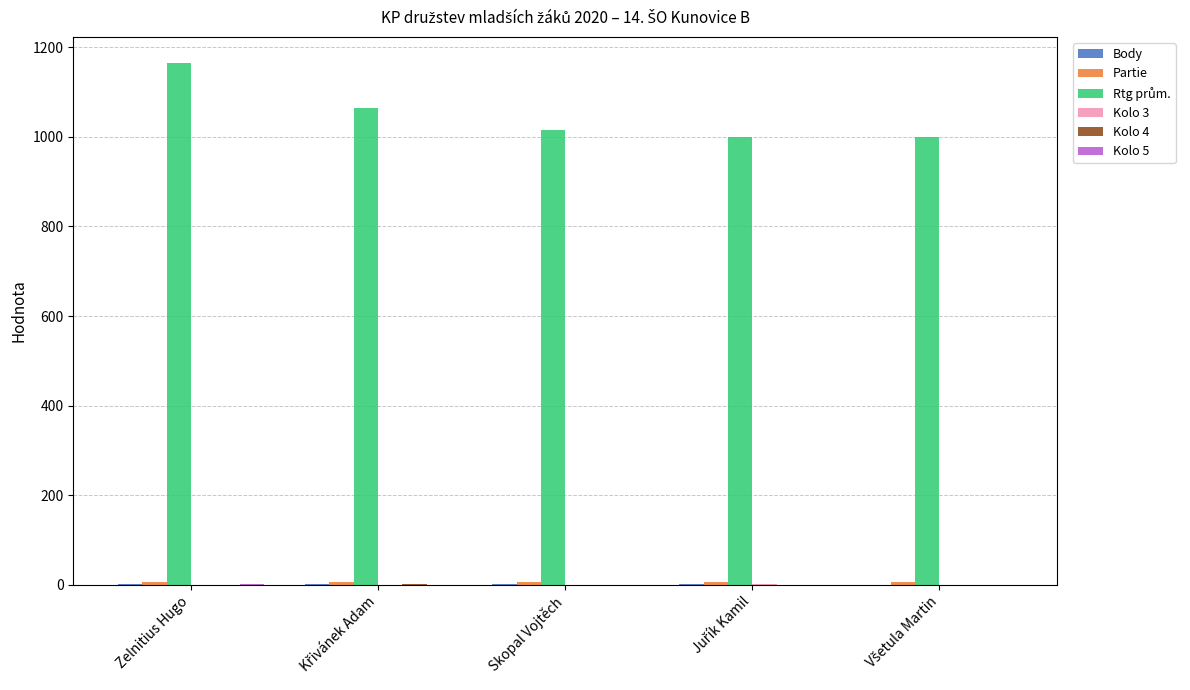

What is the maximum value shown in the chart?

1165